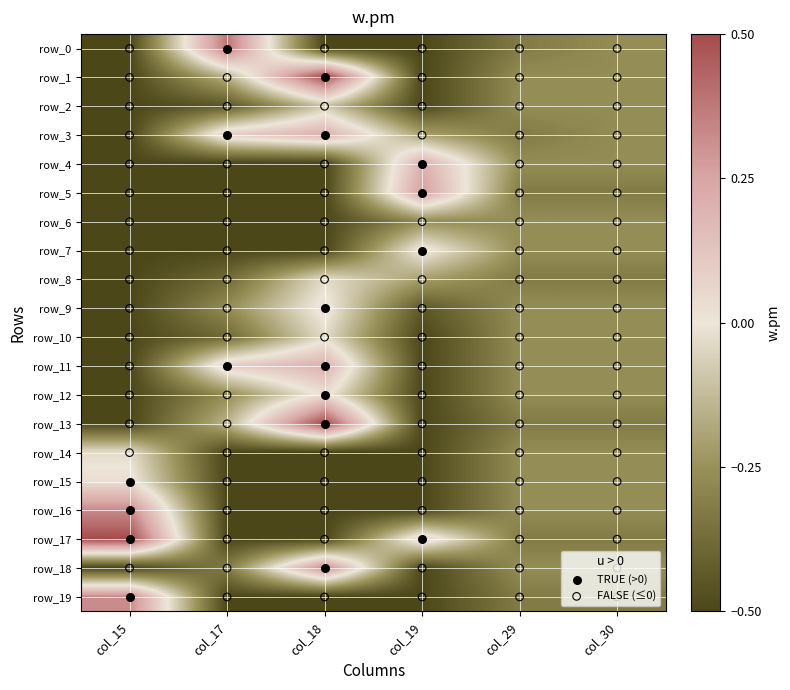

Where is row_13 nearest to the value 0?

col_17